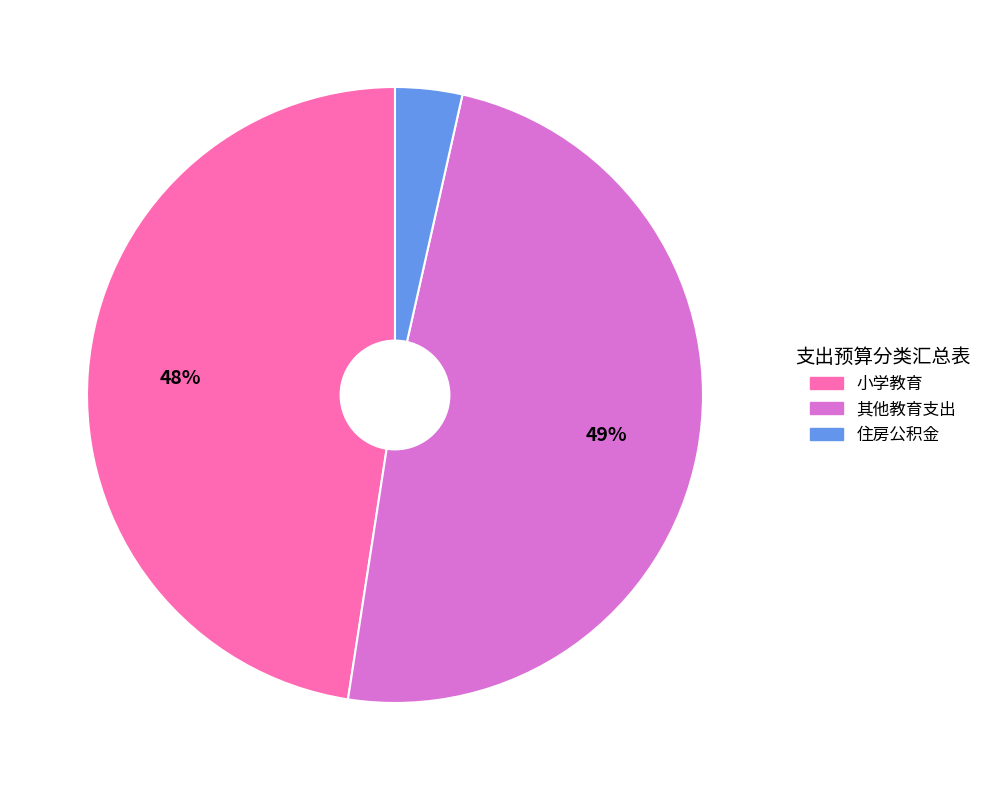

To the nearest percent, what is the difference between the largest and smallest slice percentages?

45%